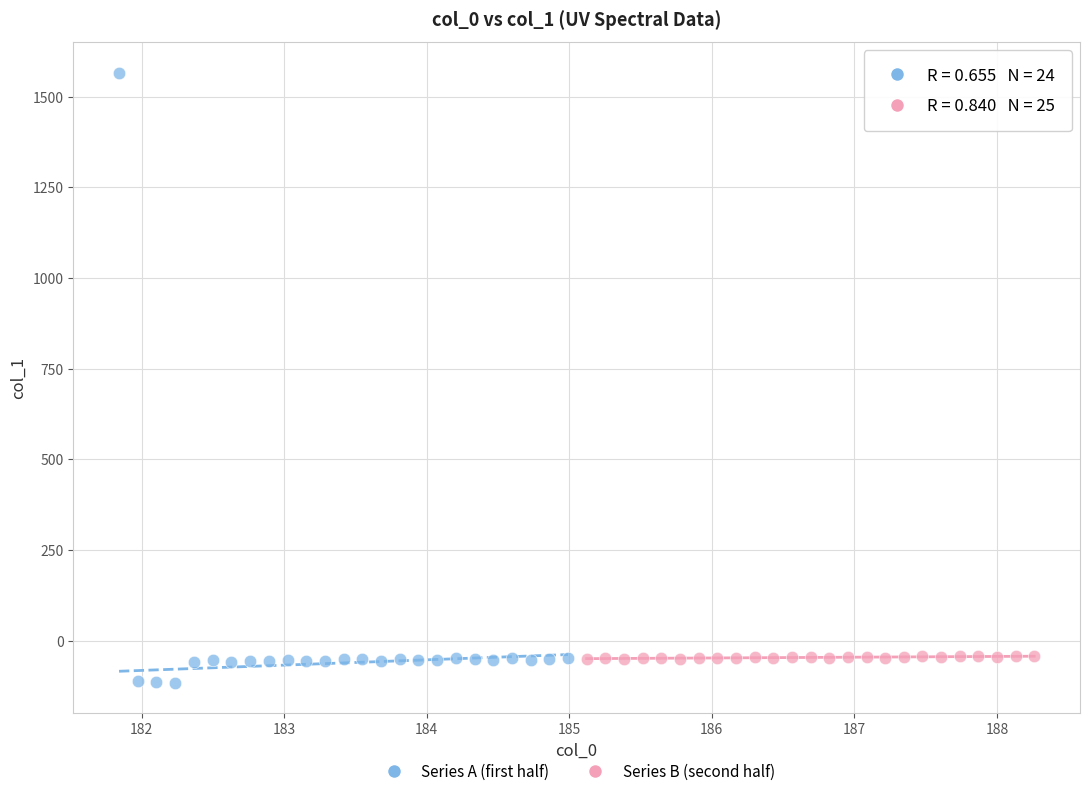

Which series reaches the minimum Y coordinate?

Series A (first half)